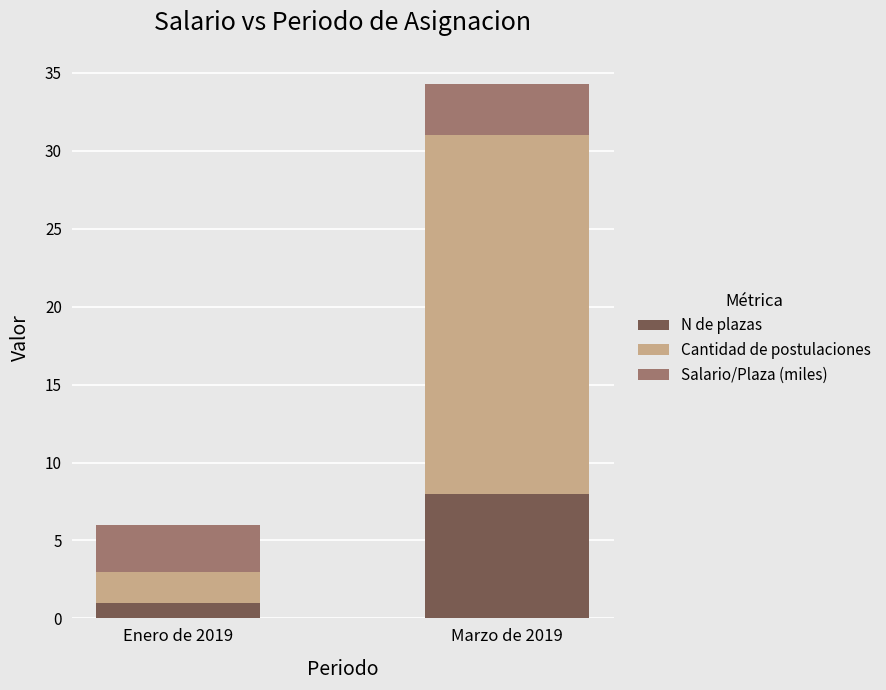

True or false: N de plazas has a value of 8.0 at Marzo de 2019.

True